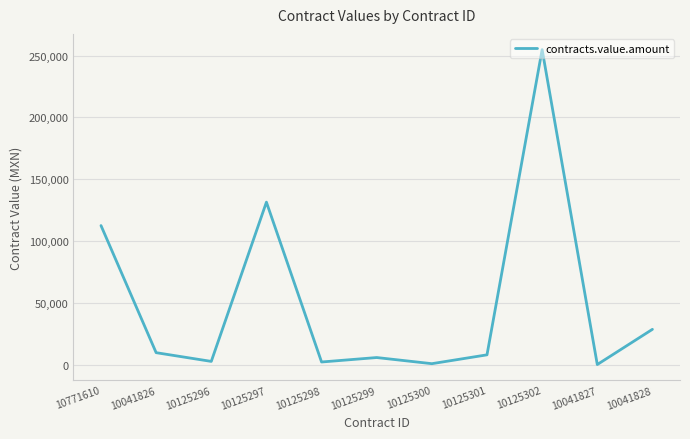

What is the change in value from 10125297 to 10125302?

+123122.4